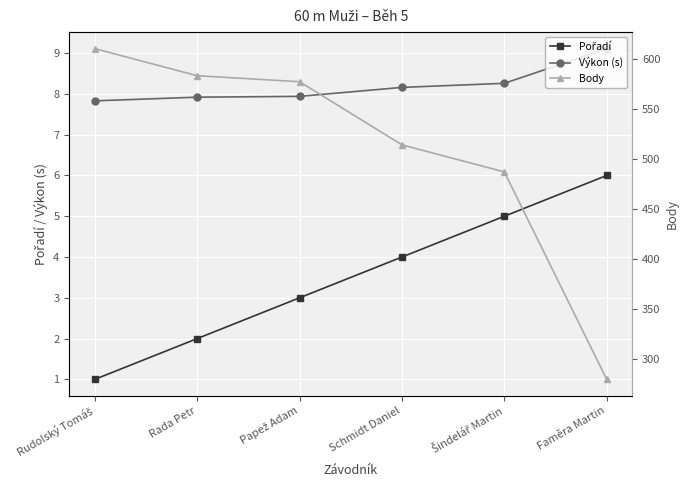

Which series has the largest range (max minus min)?

Body